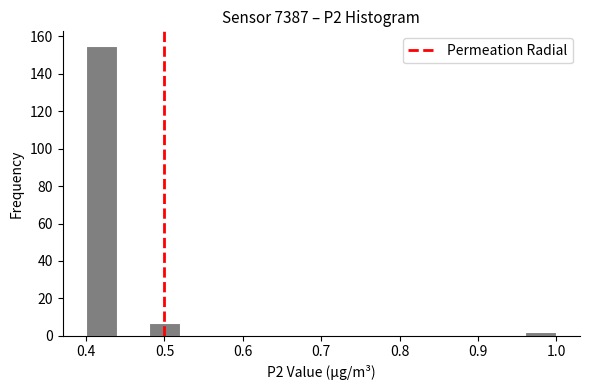

What is the height of the bar covering 0.96 to 1.00 on the x-axis? The values are not printed on the chart, so give them approximately, as read against the axis.

2